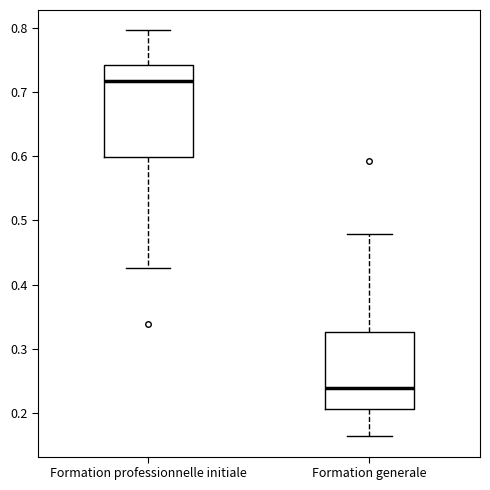

Where does the median line of the box for Formation generale sit on the y-axis? The values are not printed on the chart, so give them approximately, as read against the axis.

0.24